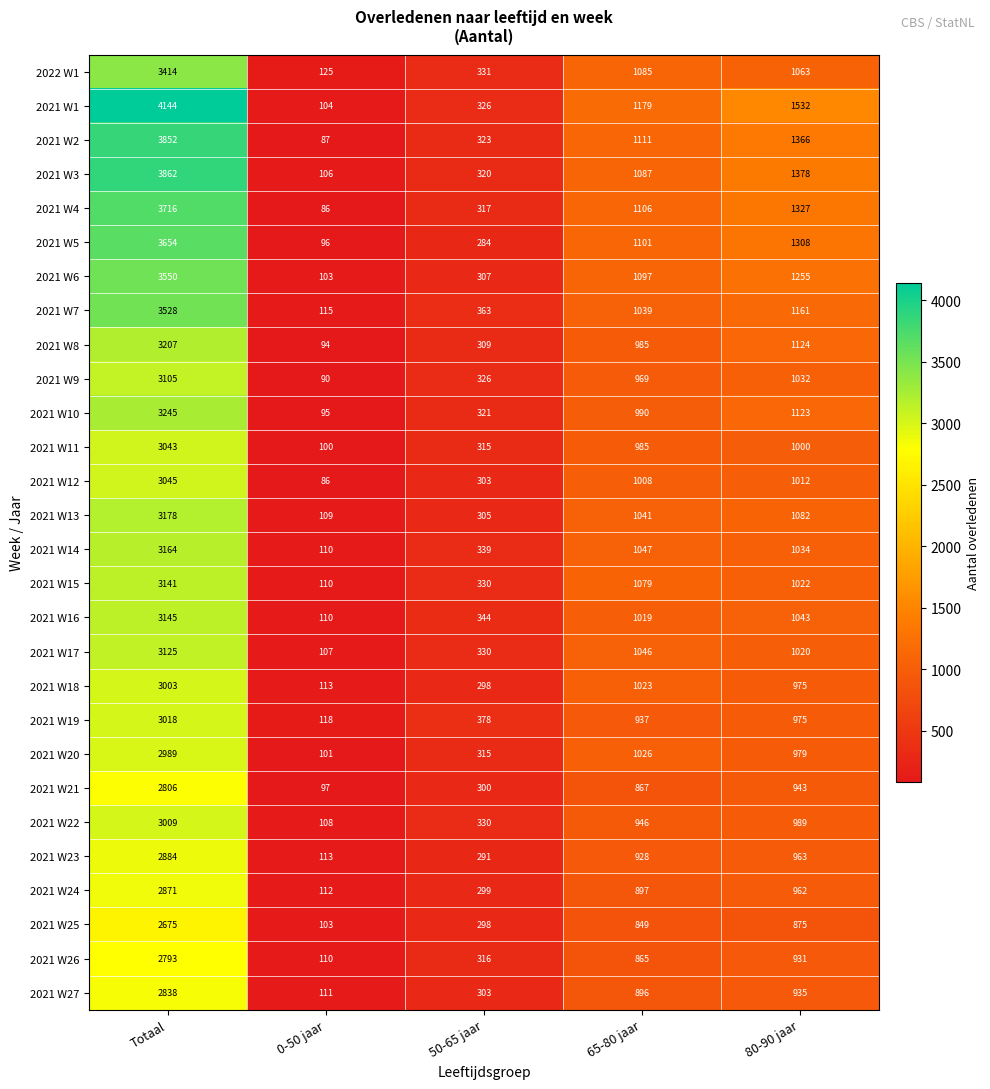

Which category has the highest value across all series?

Totaal